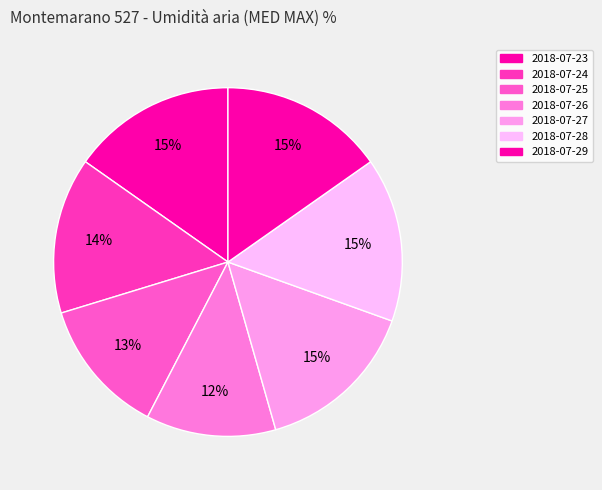

How many slices are in this pie chart?

7